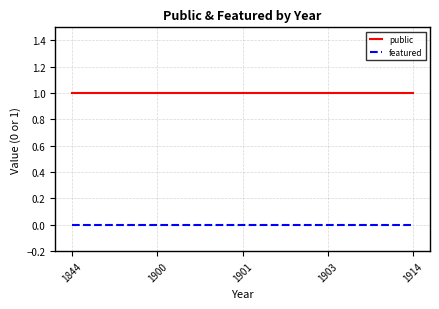

Is it true that featured equals 0 at 1914?

True